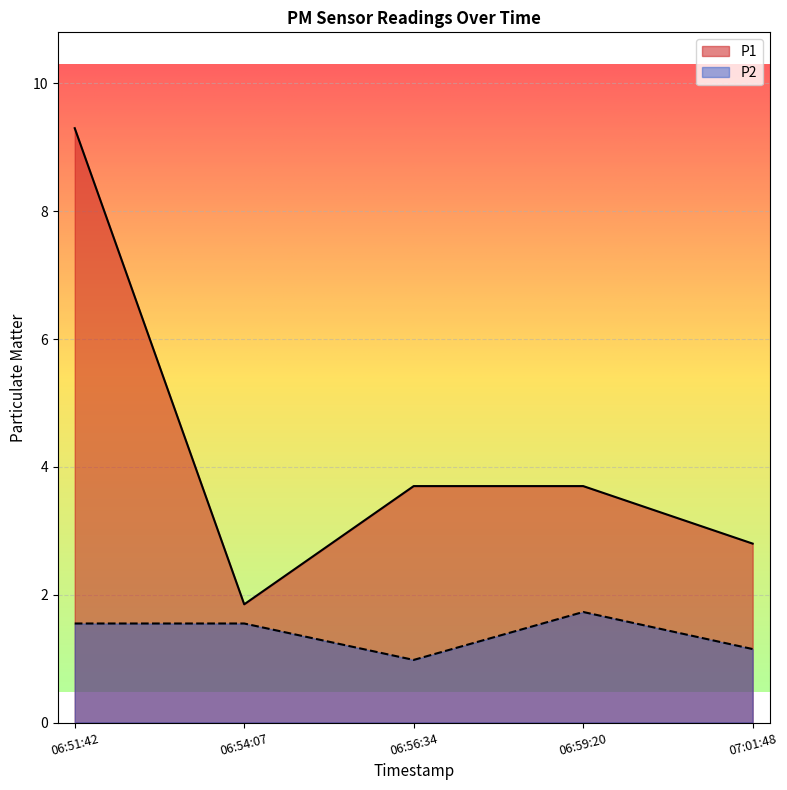

At which label does P1 reach its minimum?

06:54:07